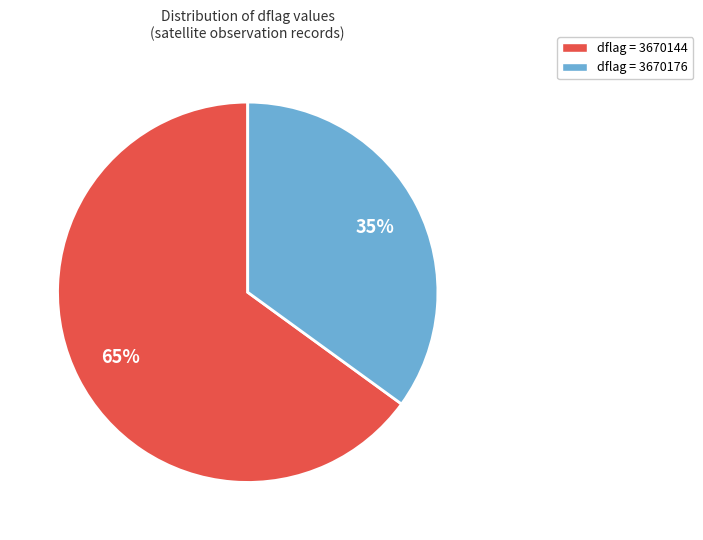

To the nearest percent, what is the difference between the largest and smallest slice percentages?

30%